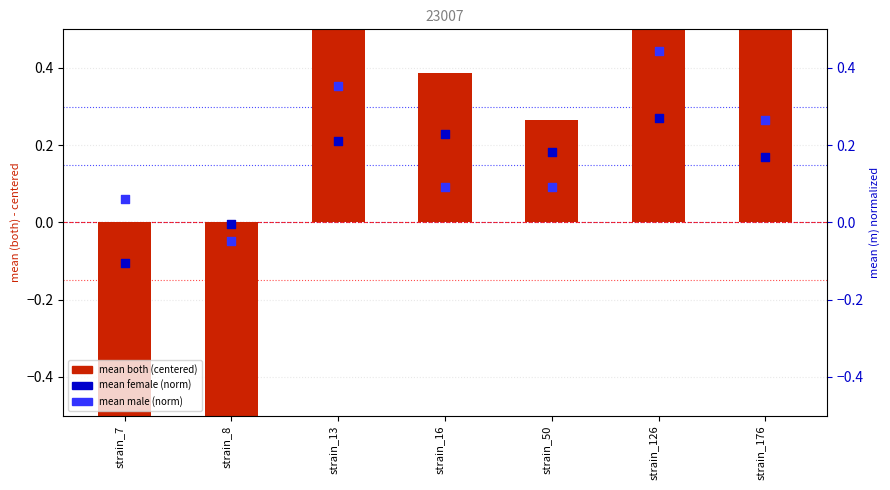

Is the value of mean_m (norm) at strain_126 greater than the value of mean (both) centered at strain_13?

No